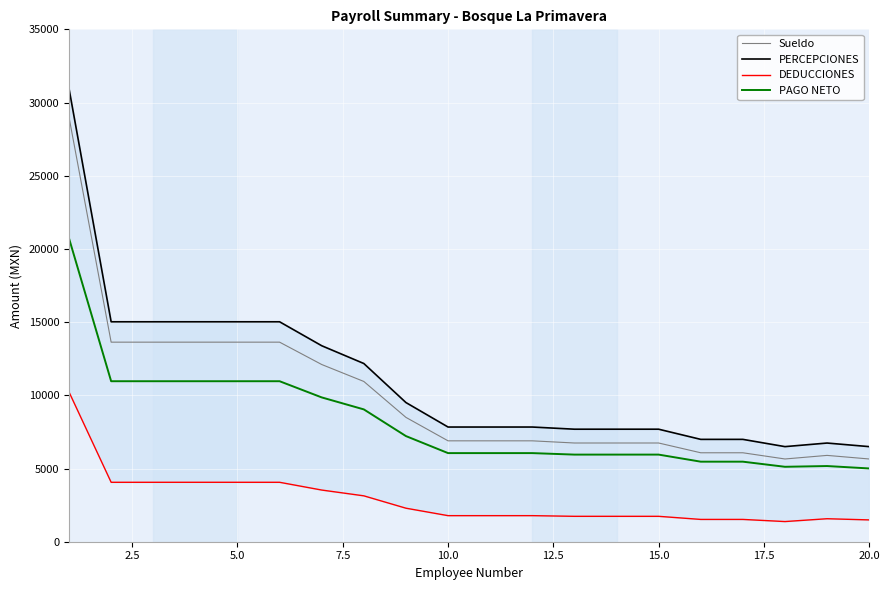

What is the minimum value for PAGO NETO?

5005.4